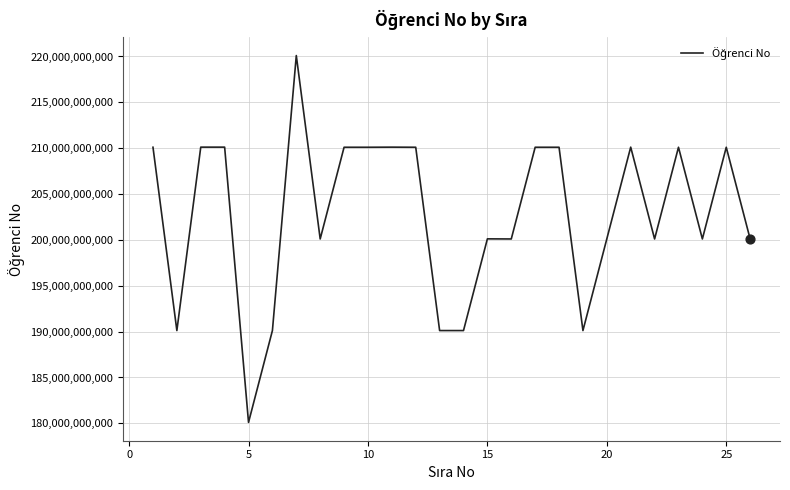

What is the minimum value shown in the chart?

180103011109